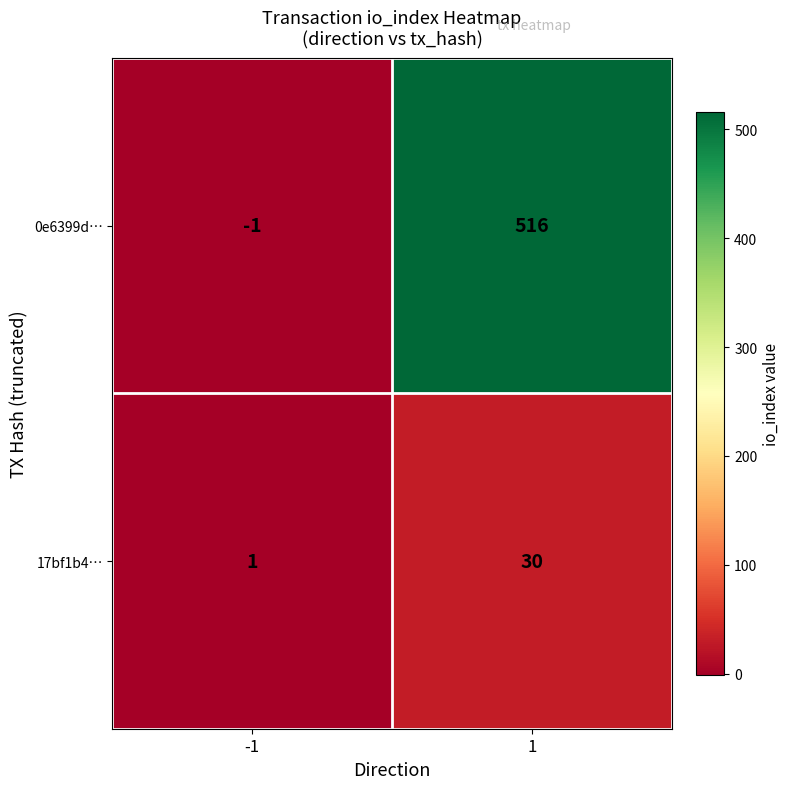

What is the approximate value of 0e6399d… at 1, to the nearest 50?

500